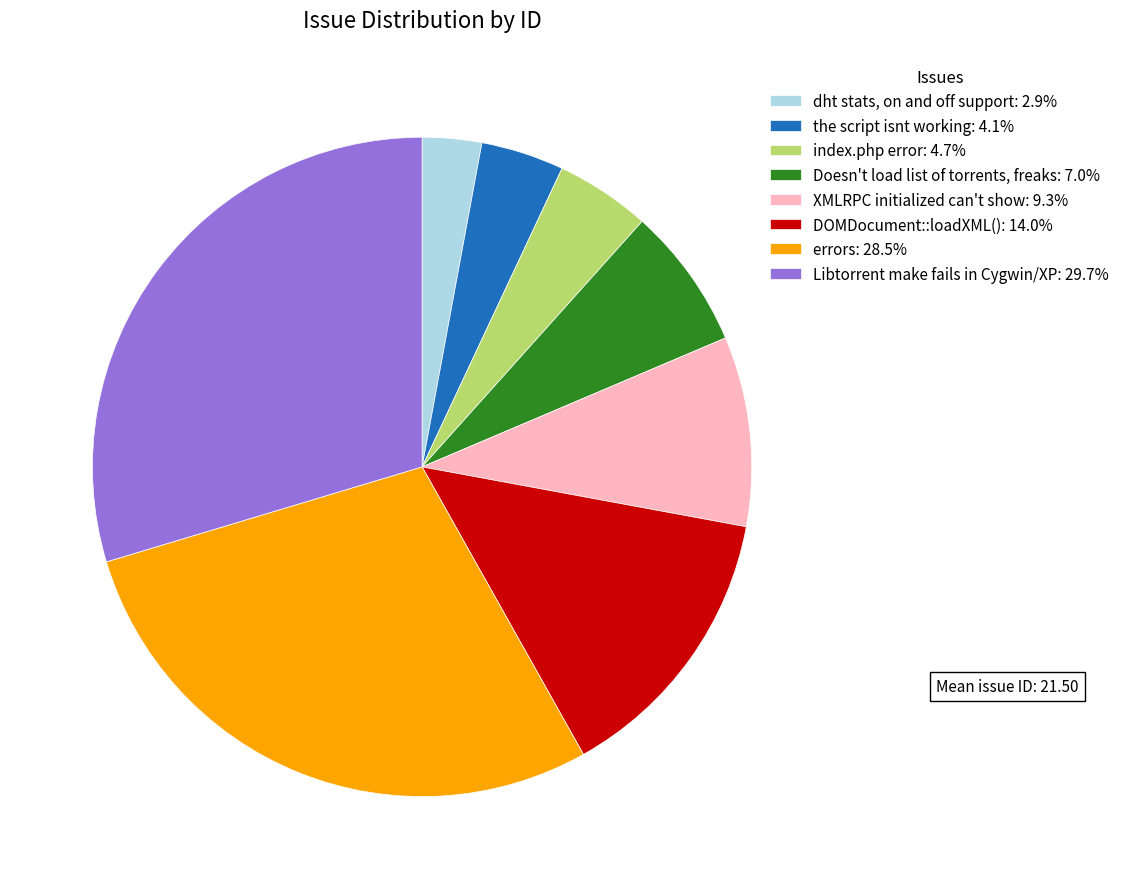

What is the largest slice in the pie chart?

Libtorrent make fails in Cygwin/XP